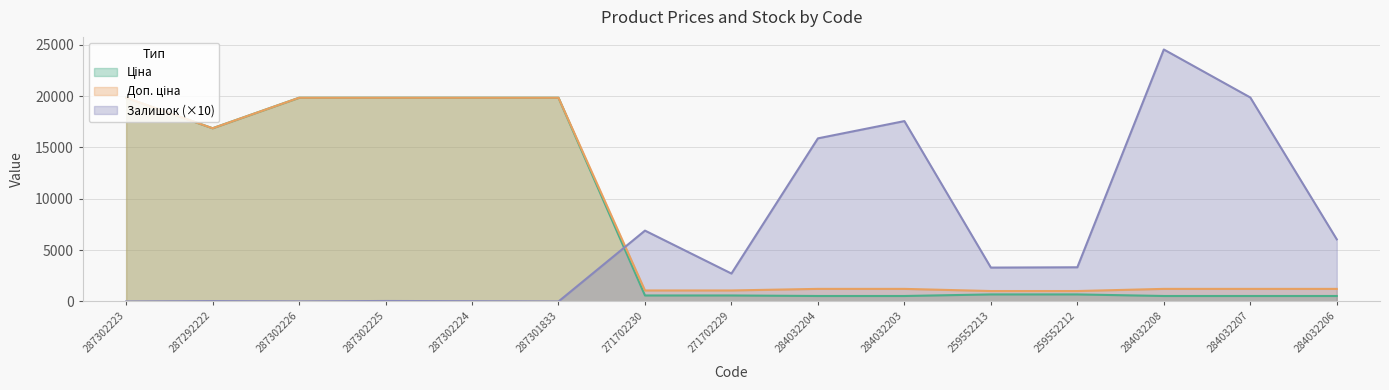

Rank the series at 284032204 from highest to lowest value.

Залишок, Доп. ціна, Ціна